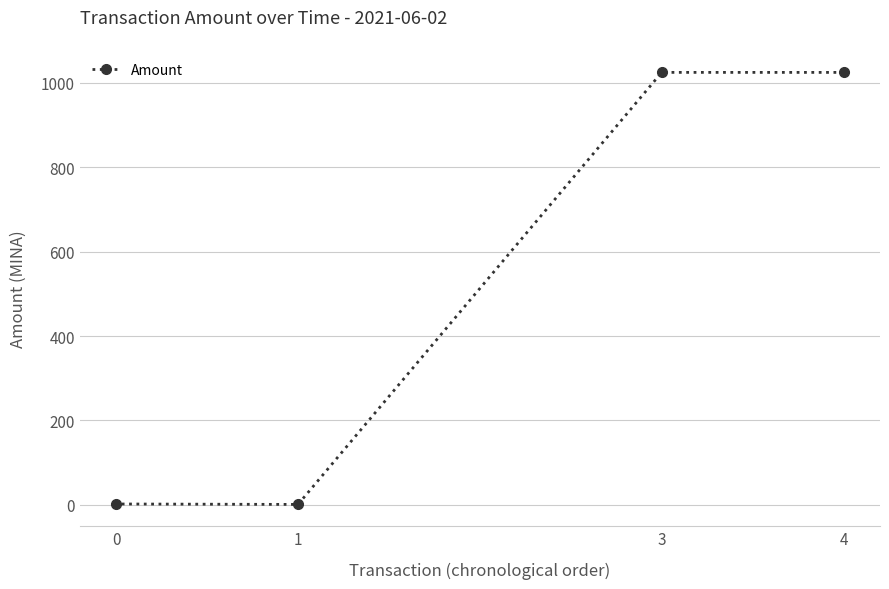

True or false: the data shows 1025.0 at 4.

True